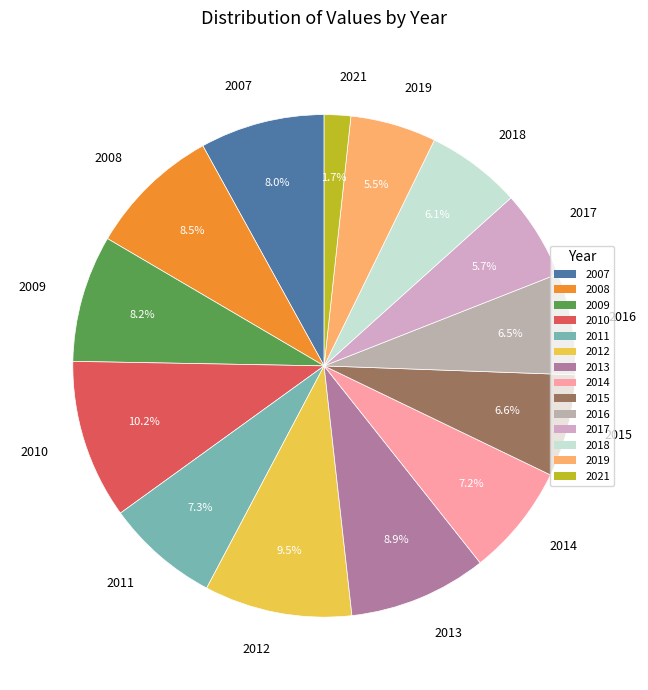

Between 2013 and 2018, which is larger?

2013